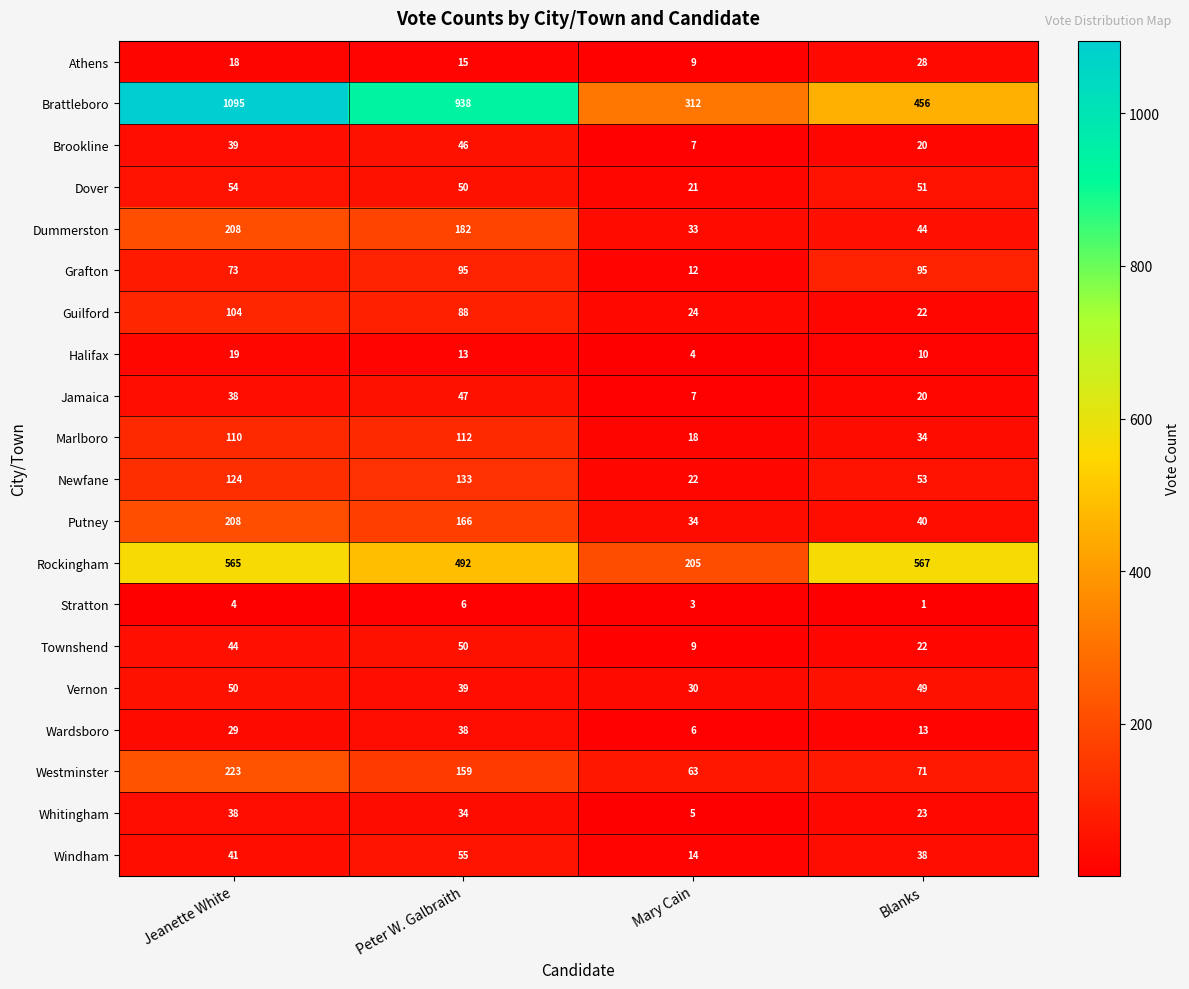

At which category does the chart reach its minimum across all series?

Blanks